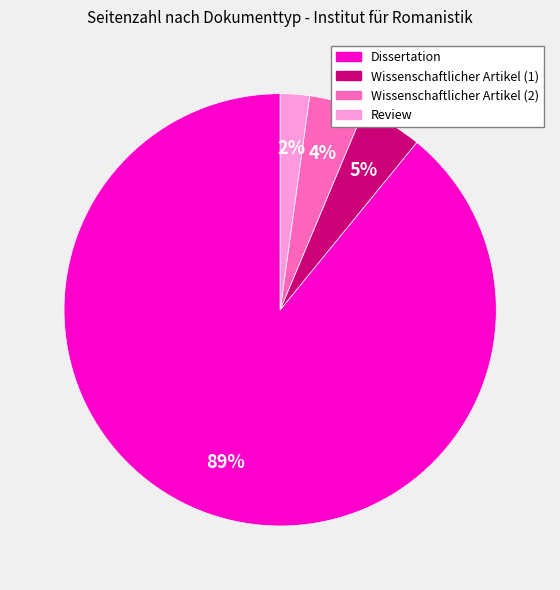

To the nearest percent, what is the average slice percentage?

25%